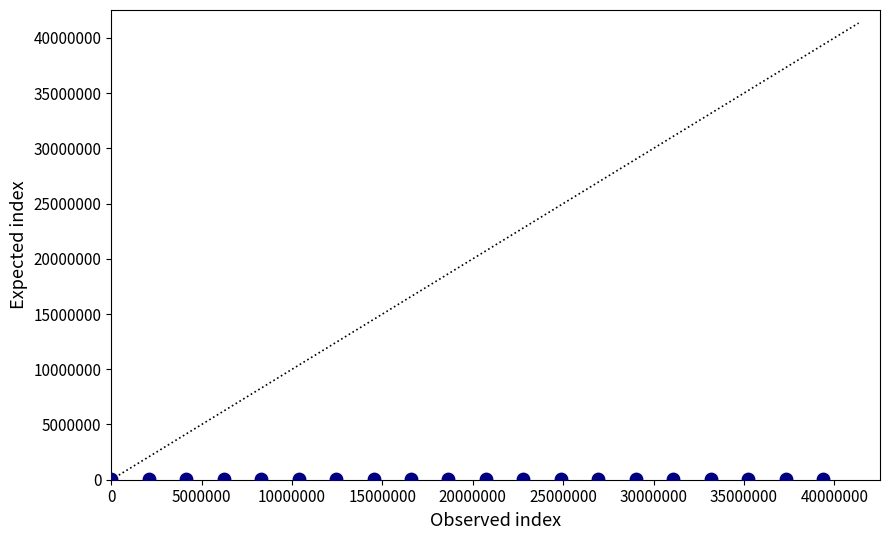

What is the range of X values (max minus min)?

39374205.1